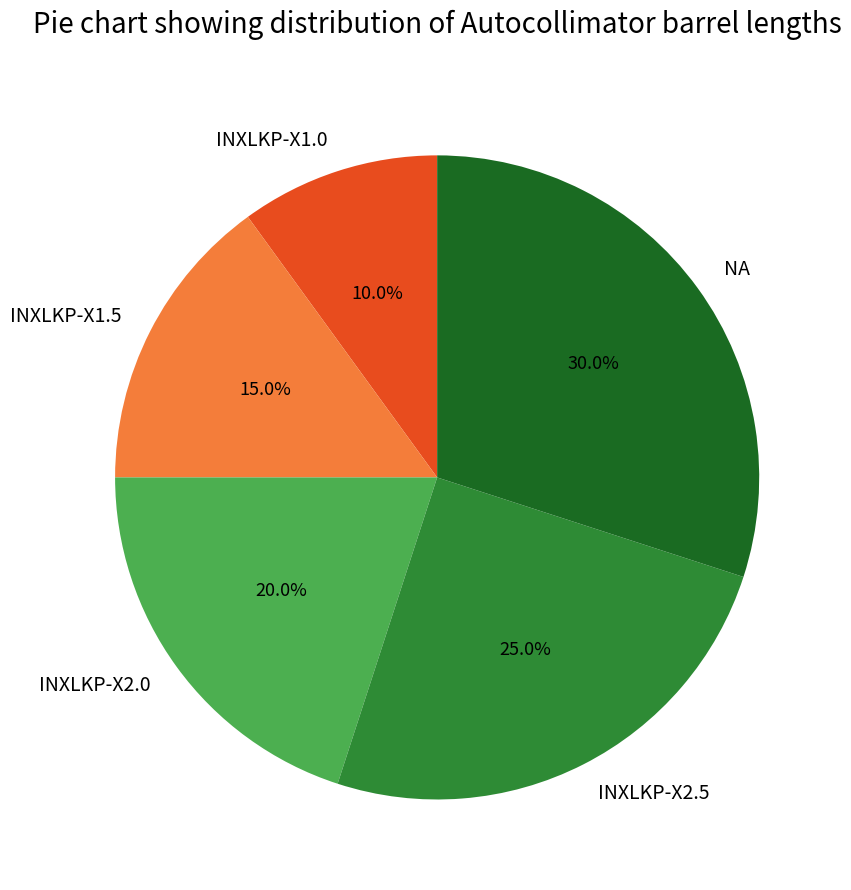

Approximately how many times larger is the value at INXLKP-X2.0 compared to INXLKP-X1.0?

2.0